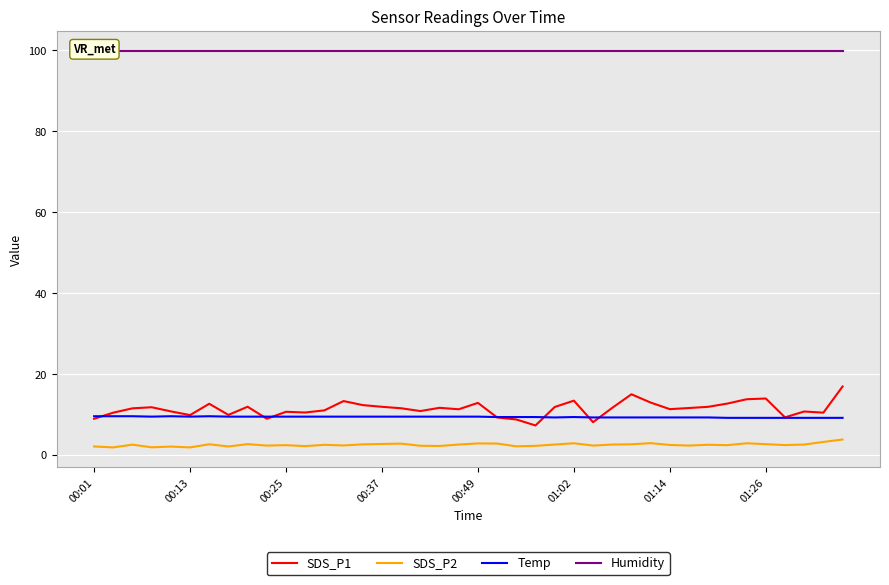

True or false: Temp and SDS_P2 intersect in this chart.

False